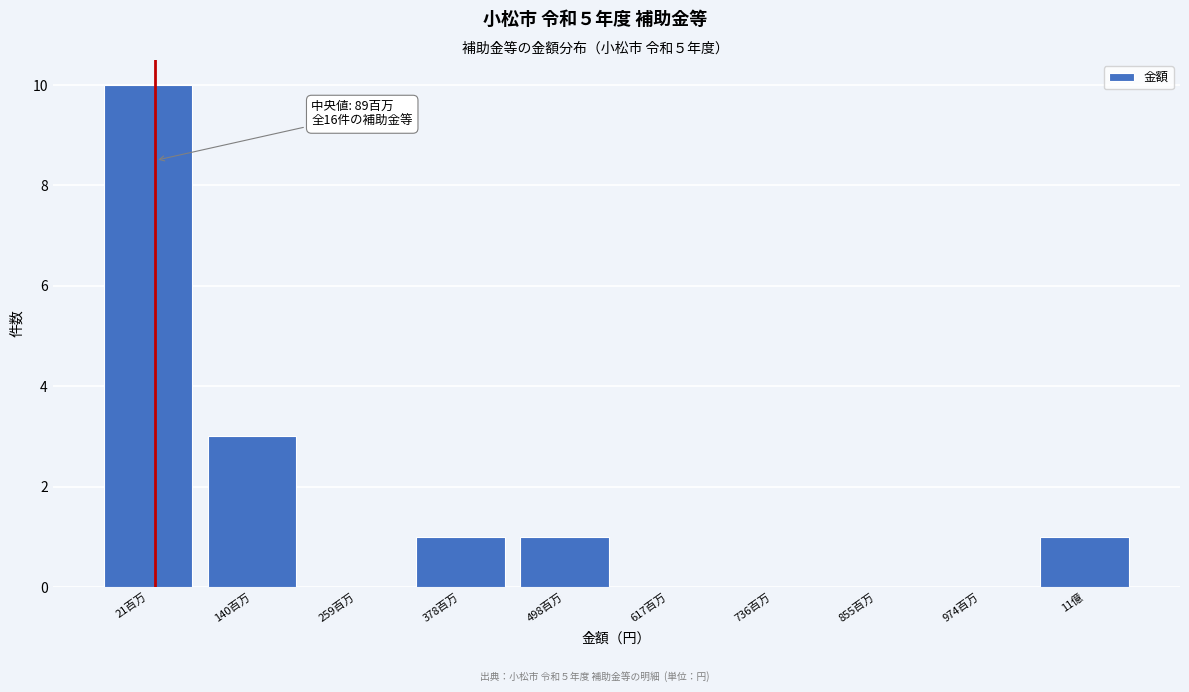

Reading left to right, what are all the values shown in this chart?

21百万=10	140百万=3	259百万=0	378百万=1	498百万=1	617百万=0	736百万=0	855百万=0	974百万=0	11億=1